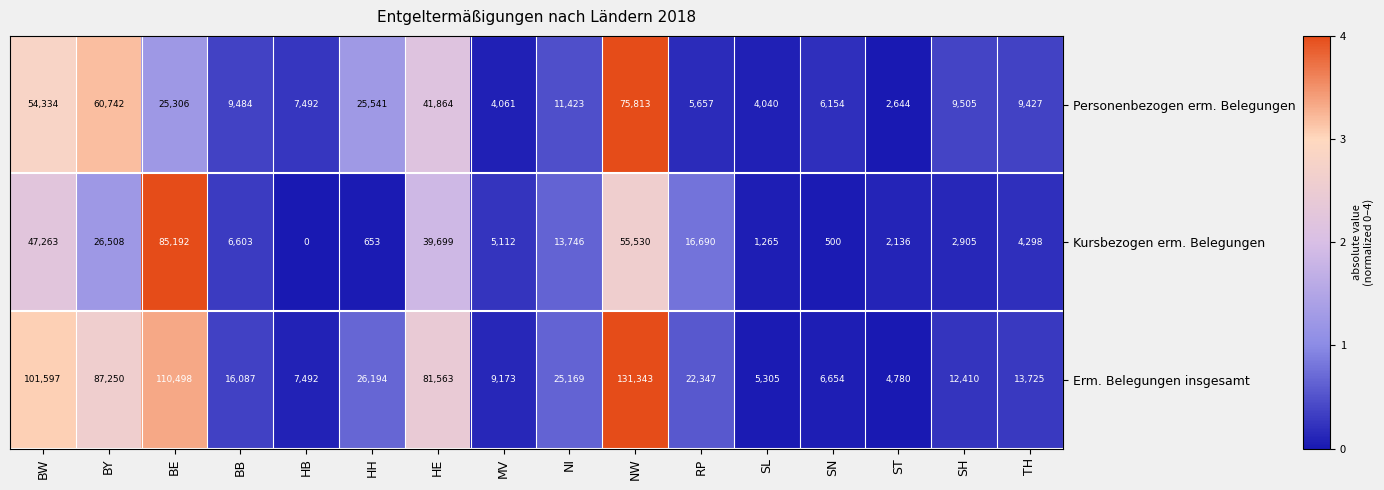

What is the total value across all series at BE?

220996